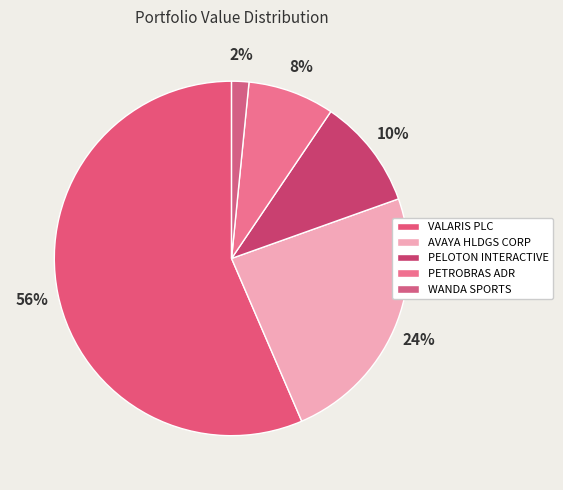

Which slice is the smallest?

WANDA SPORTS